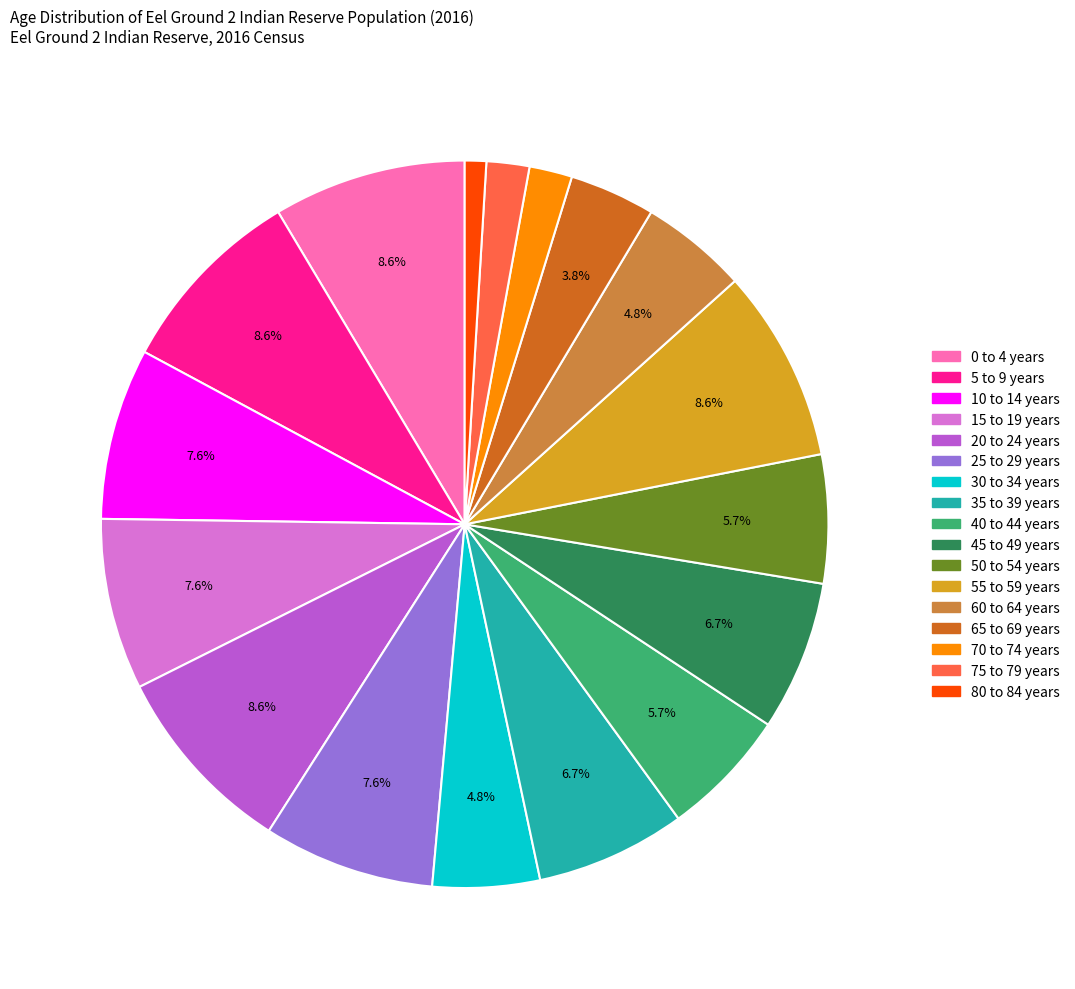

To the nearest percent, what is the average slice percentage?

6%